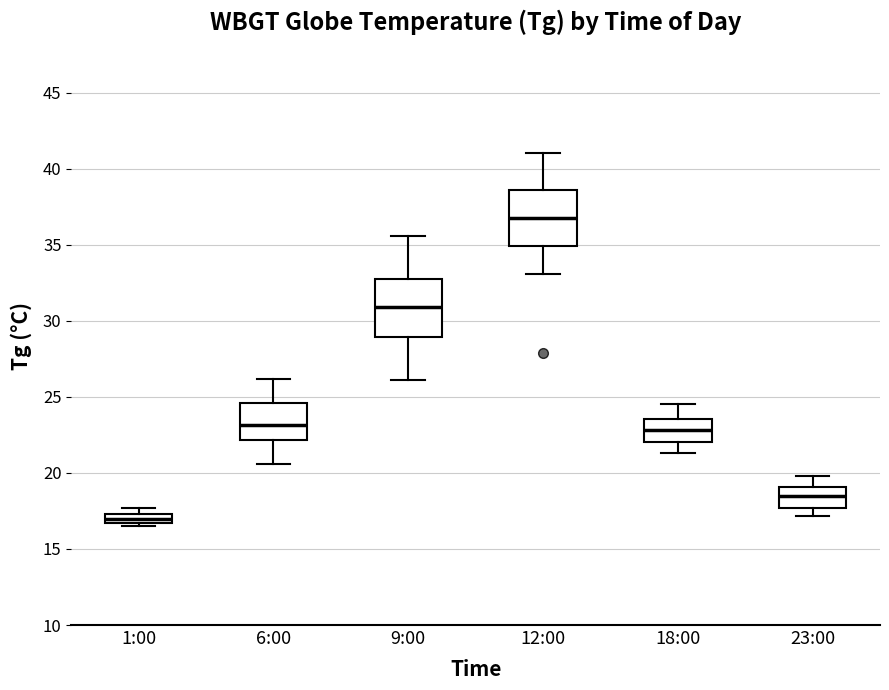

Which box's median line is the lowest?

1:00